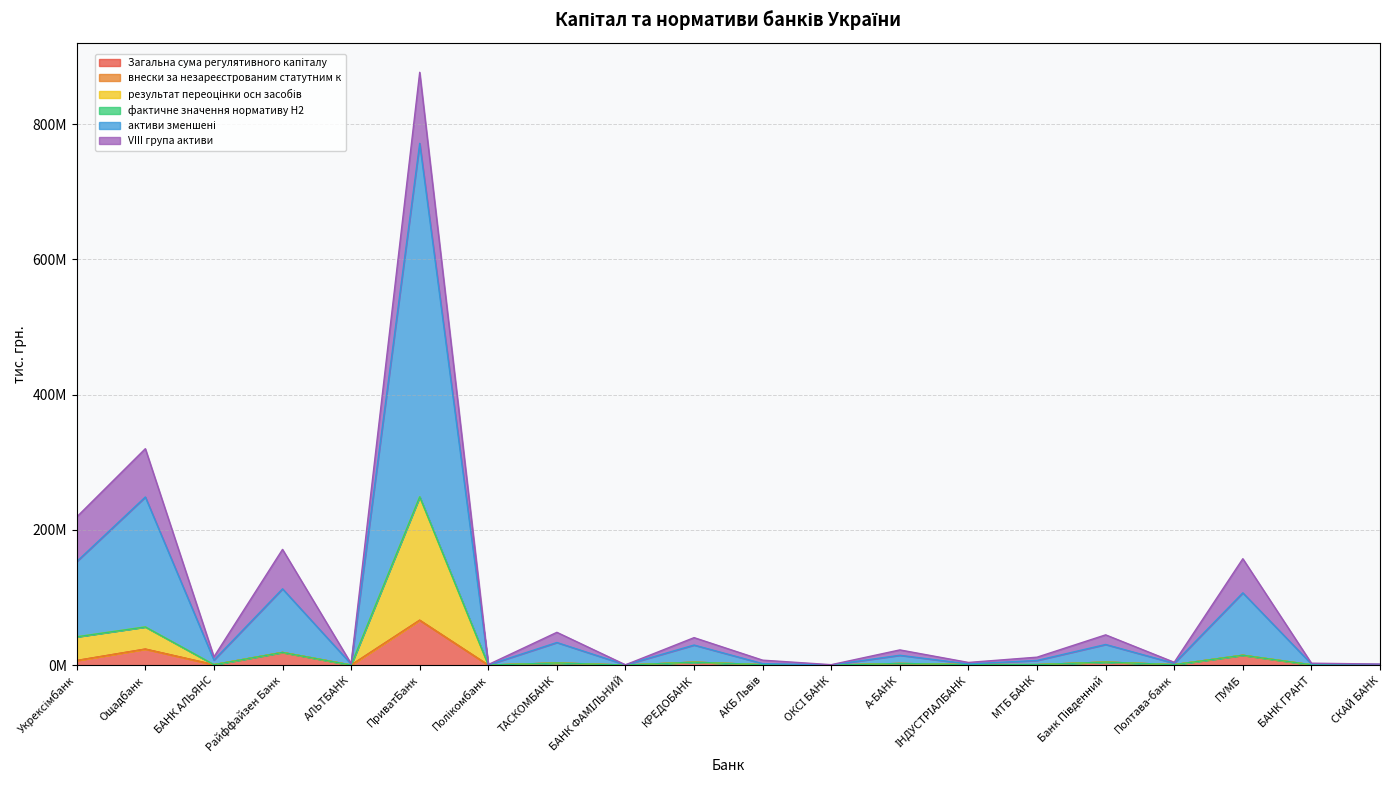

How many data points in результат переоцінки осн засобів are above 1029223?

10